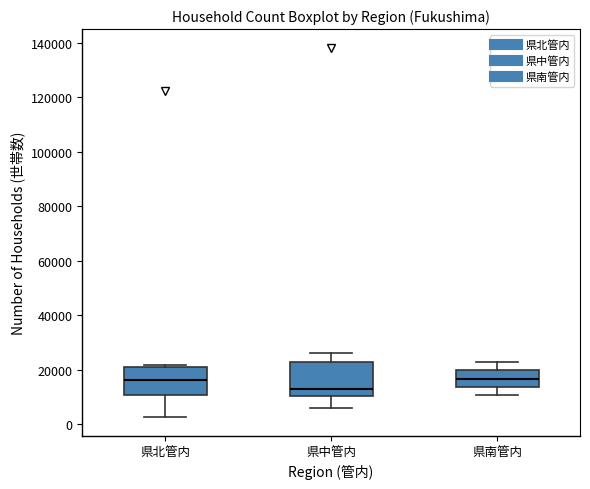

Reading left to right, read every box against the y-axis: the position of its median line, the range the box covers, and the ends of its whiskers. The values are not printed on the chart, so give them approximately, as read against the axis.

県北管内: median 16000, box 10000 to 22000, whiskers 2000 to 22000
県中管内: median 12000, box 10000 to 22000, whiskers 6000 to 26000
県南管内: median 16000, box 14000 to 20000, whiskers 10000 to 24000